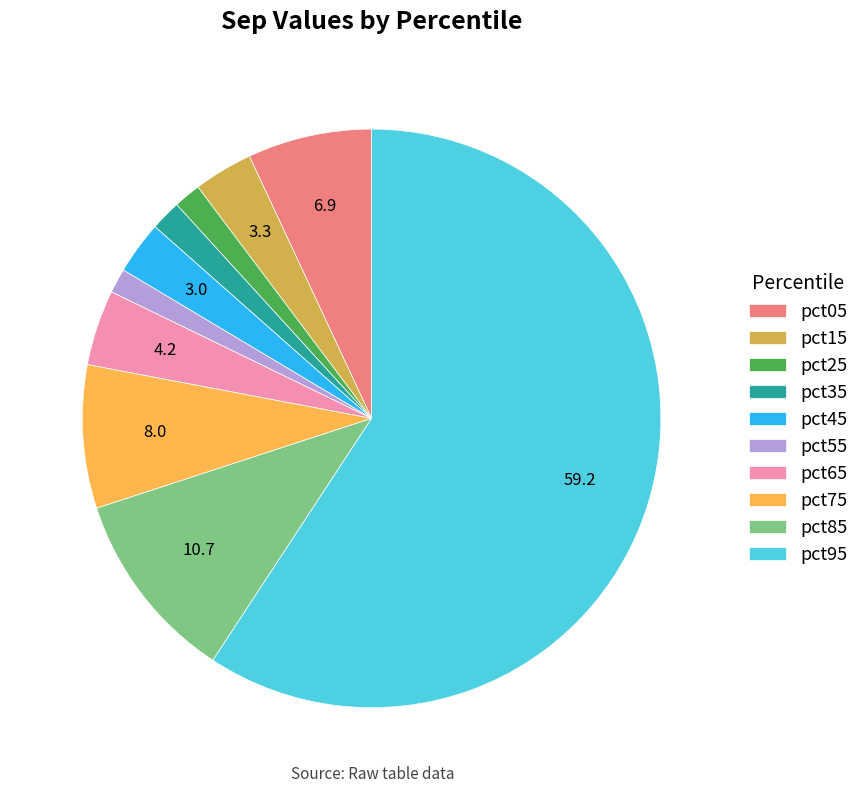

Do pct15 and pct05 together represent more than half of the pie?

No